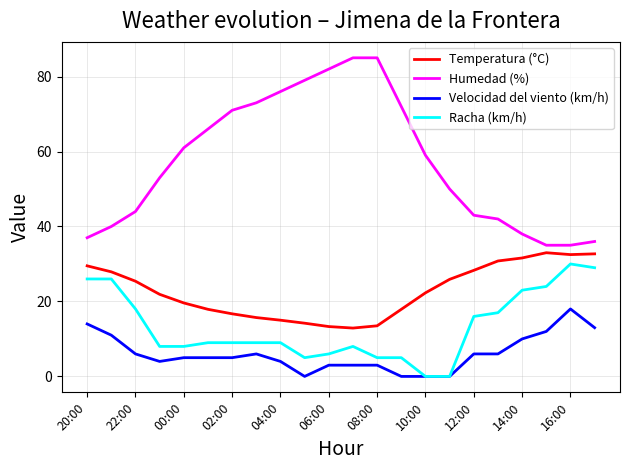

What are all the series names shown in the legend?

Temperatura (°C), Humedad (%), Velocidad del viento (km/h), Racha (km/h)